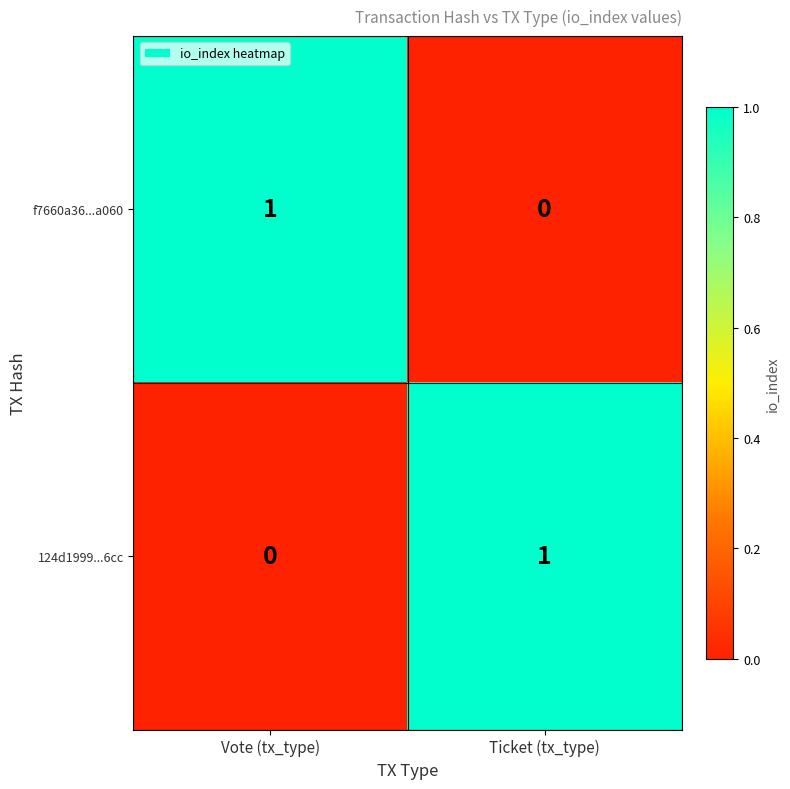

At which label is 124d1999...6cc closest to 0?

Vote (tx_type)